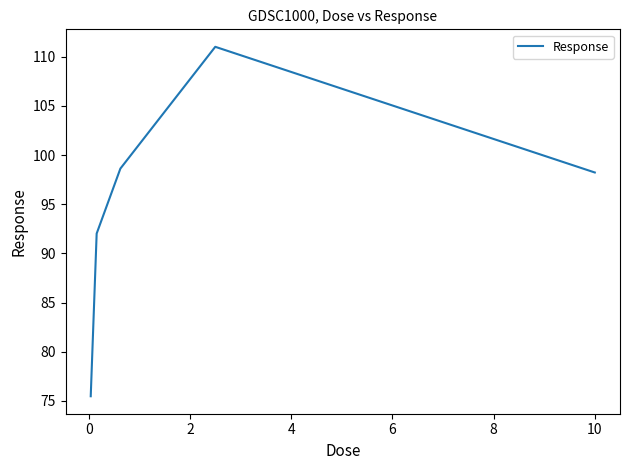

True or false: the data has more than 2 interior local peaks.

False